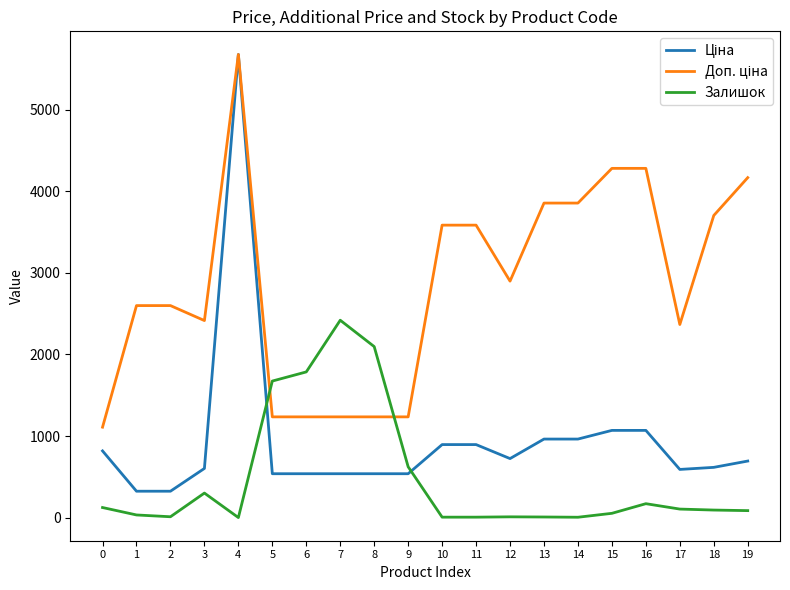

What is the difference between the highest and lowest values at 6?

1247.0